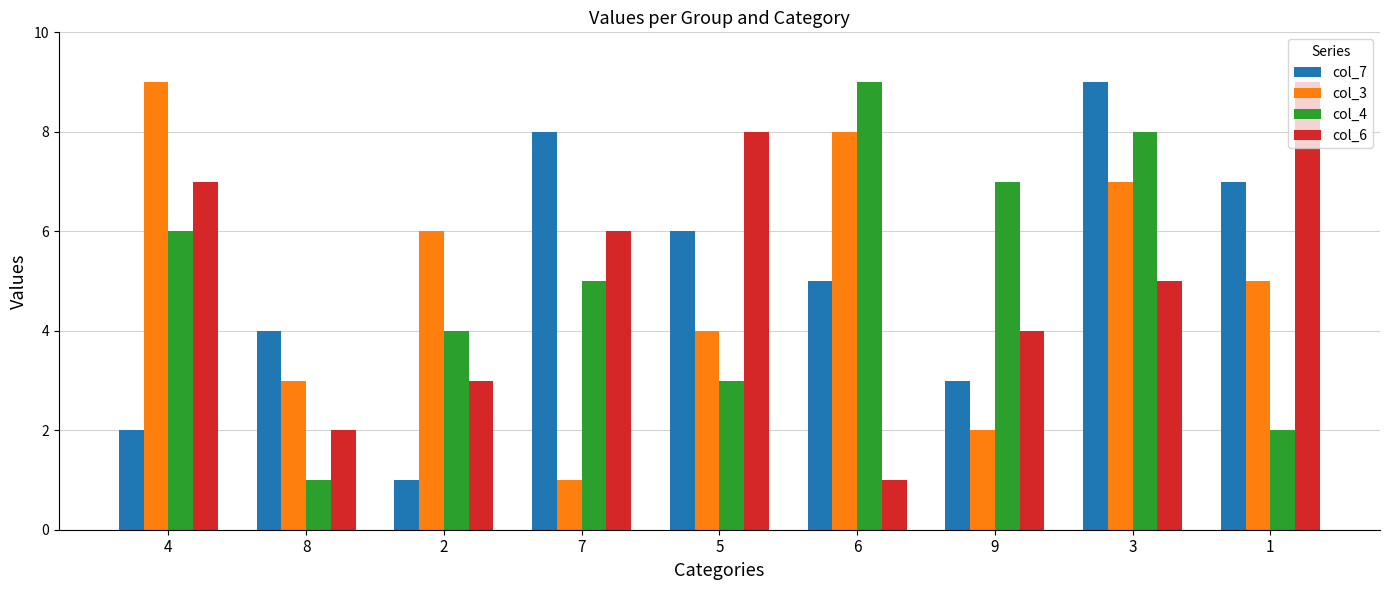

What is the maximum value shown in the chart?

9